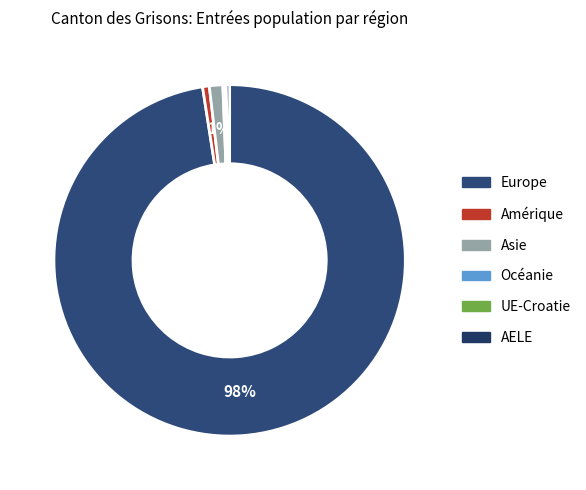

How much of the chart is everything except Amérique?

99.4%